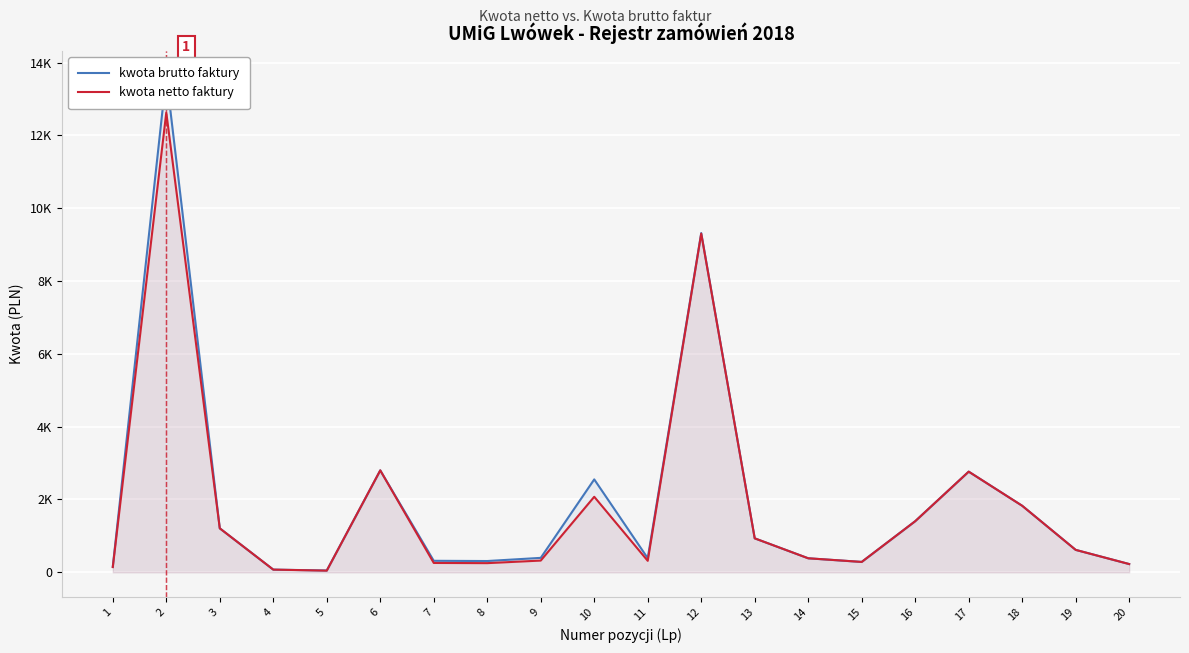

How many lines are shown in the chart?

2